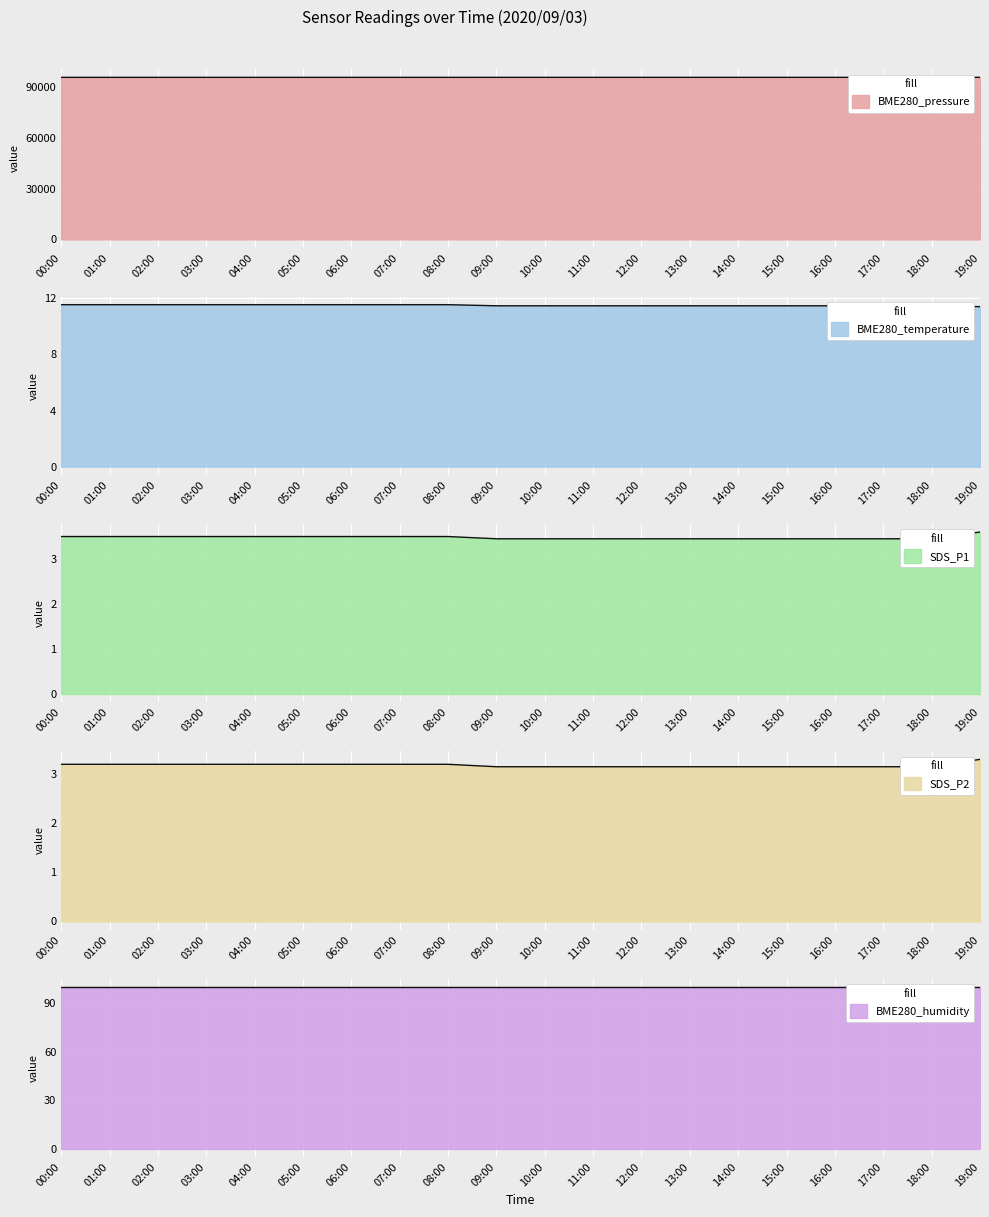

Count the number of categories in the chart.

20